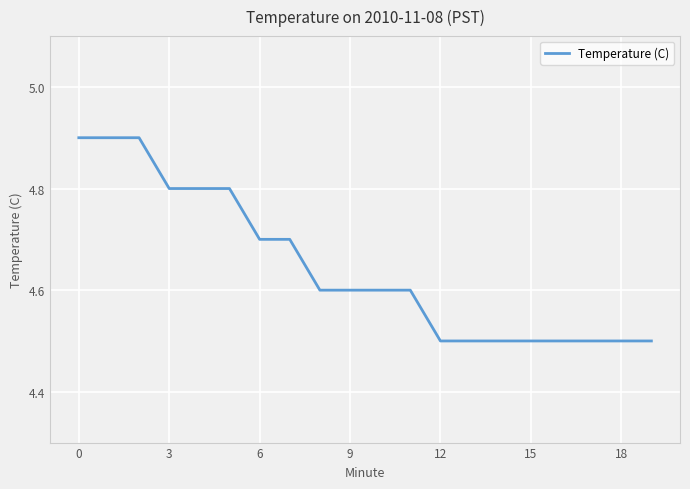

What is the difference between the maximum and minimum values?

0.4